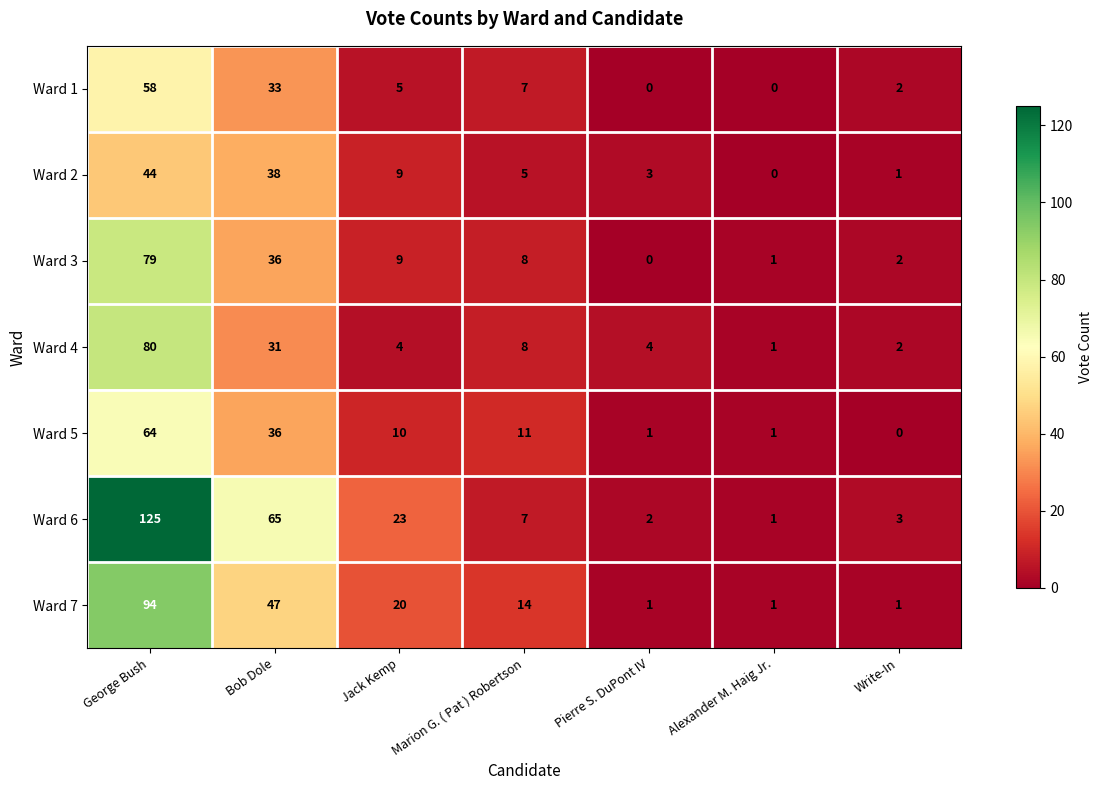

How many data points does each series have?

7